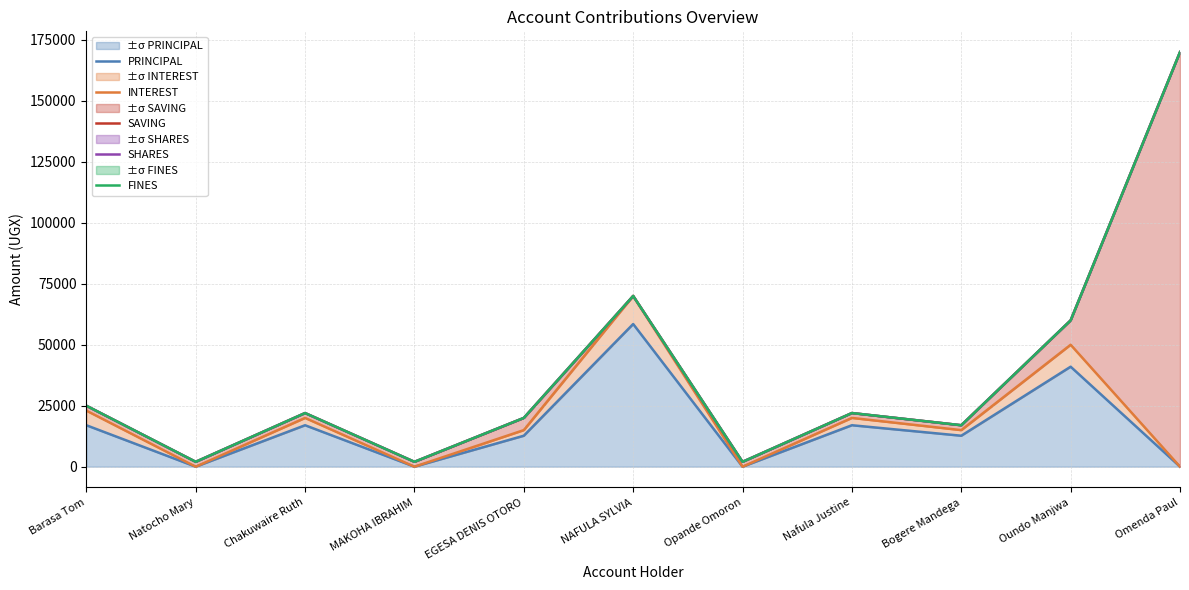

True or false: PRINCIPAL and INTEREST intersect in this chart.

False